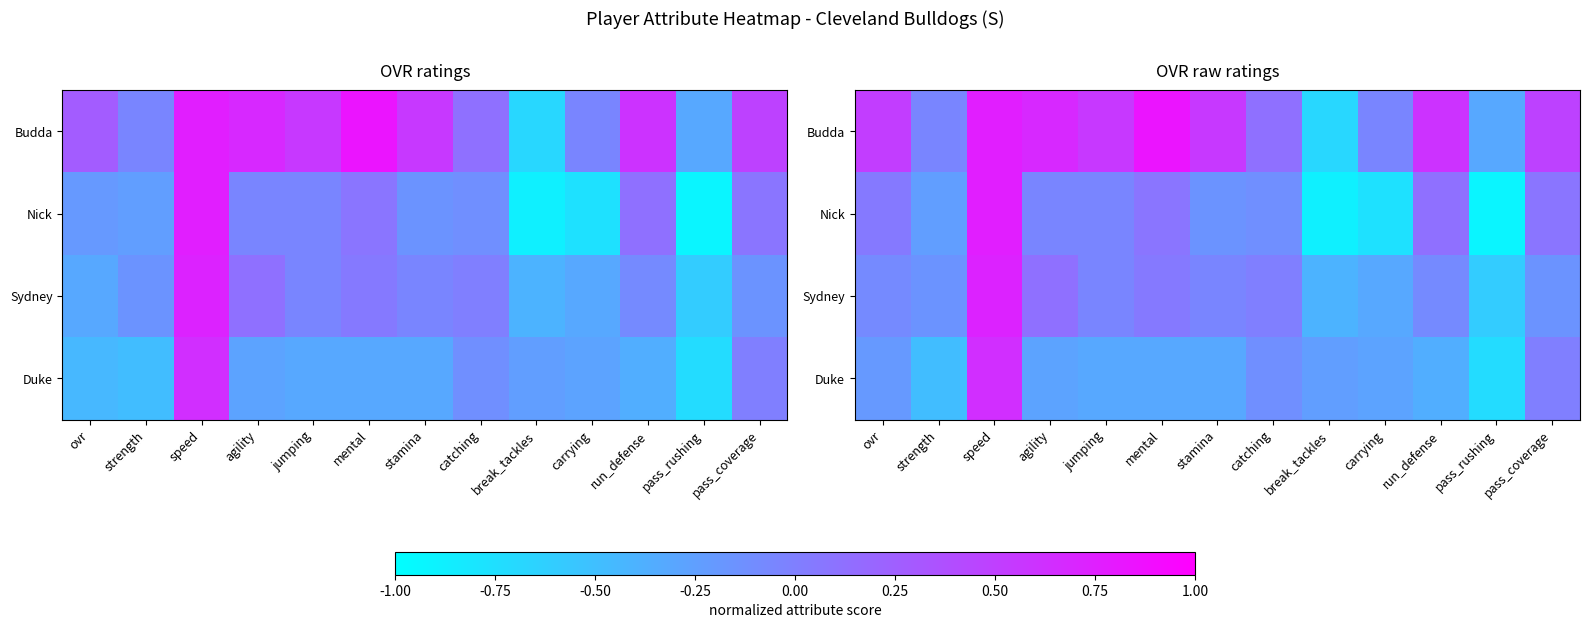

How many series are shown in this chart?

4